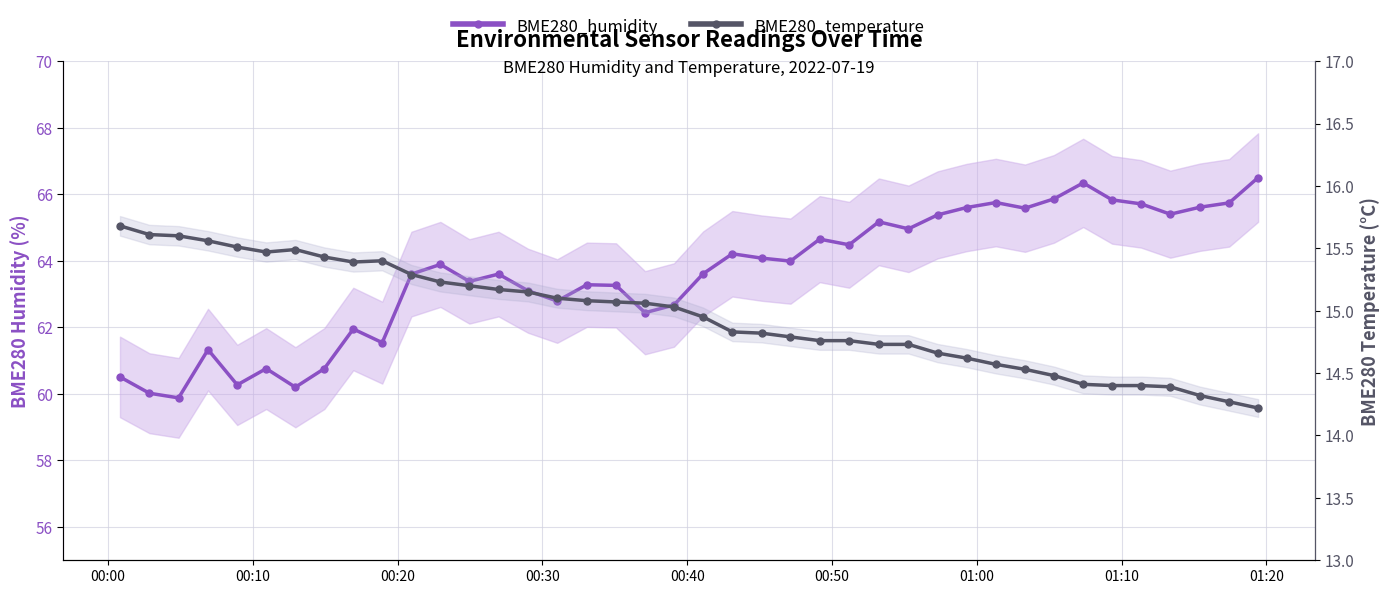

True or false: BME280_humidity and BME280_temperature intersect in this chart.

False